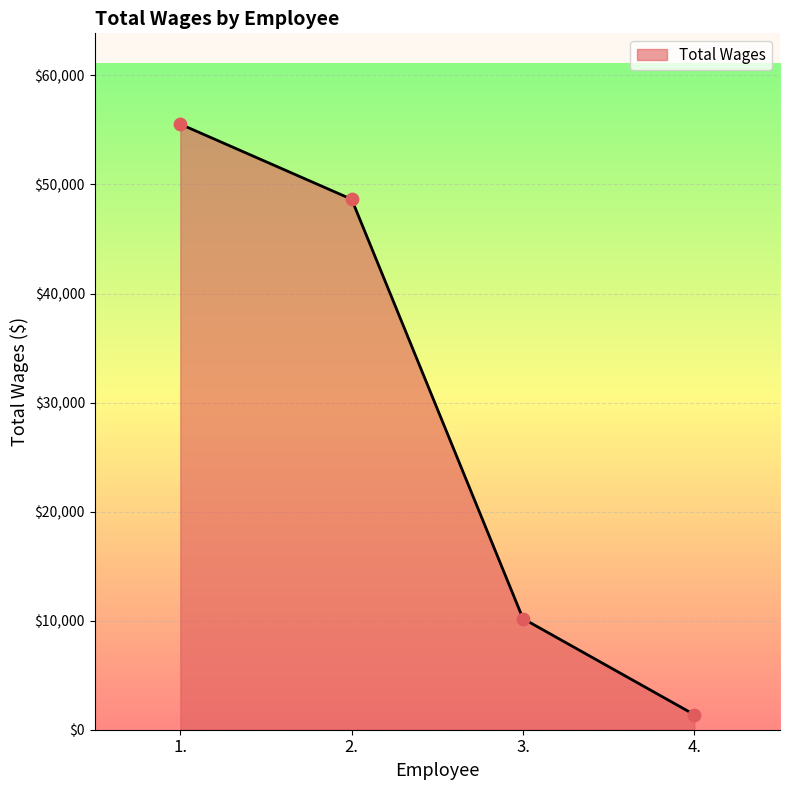

What is the ratio of the value at 4. to the value at 3.?

0.1